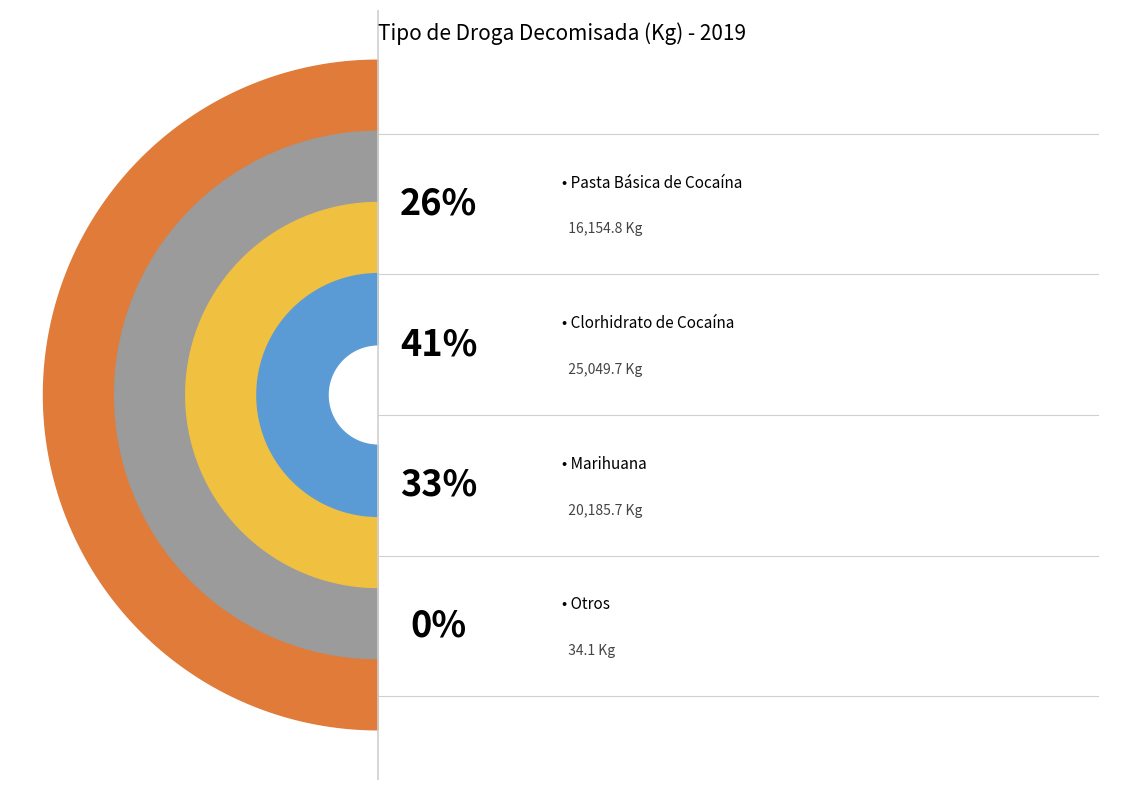

Rank the categories by value from highest to lowest.

Clorhidrato de Cocaína, Marihuana, Pasta Básica de Cocaína, Otros